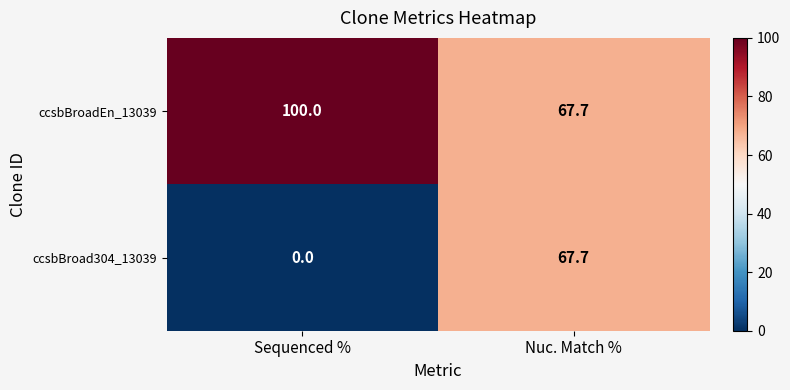

Rank the series by their average value, from highest to lowest.

ccsbBroadEn_13039, ccsbBroad304_13039